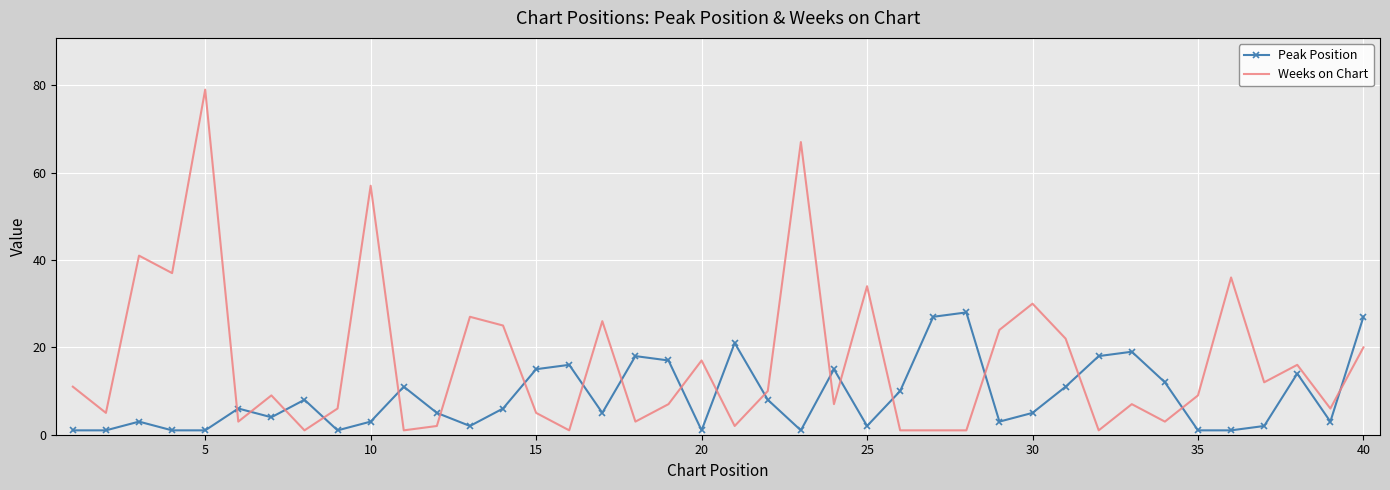

Rank the series by their maximum value, from lowest to highest.

Peak Position, Weeks on Chart